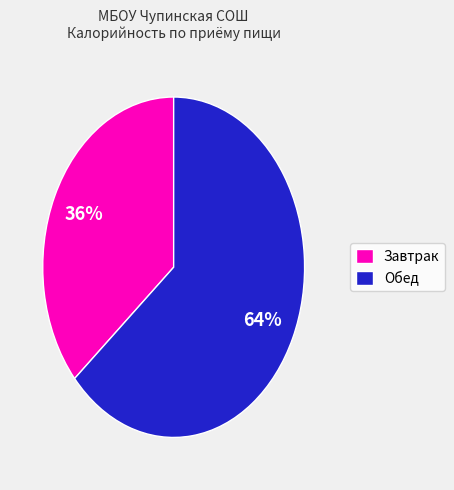

Does any single category account for the majority?

Yes